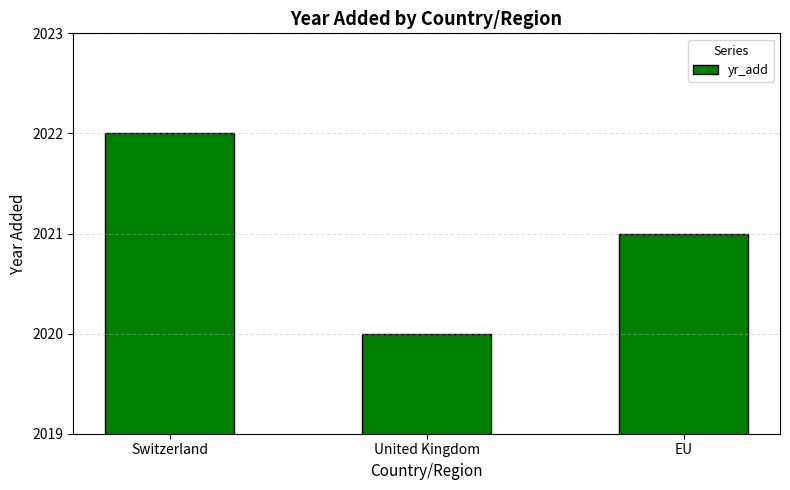

Reading right to left, list all the values displayed in this chart.

2021	2020	2022